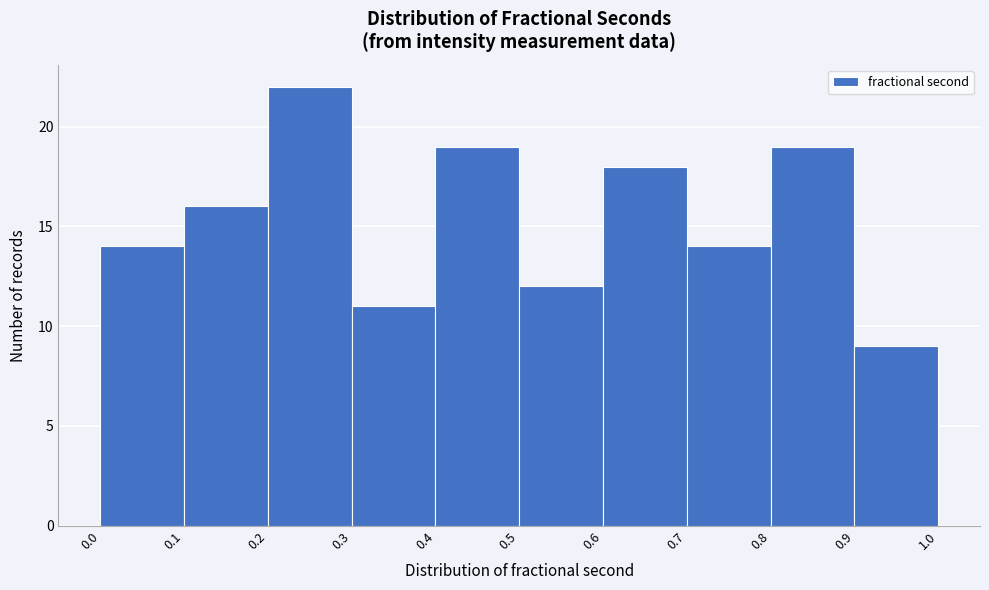

What is the height of the bar covering 0.7 to 0.8 on the x-axis? The values are not printed on the chart, so give them approximately, as read against the axis.

14